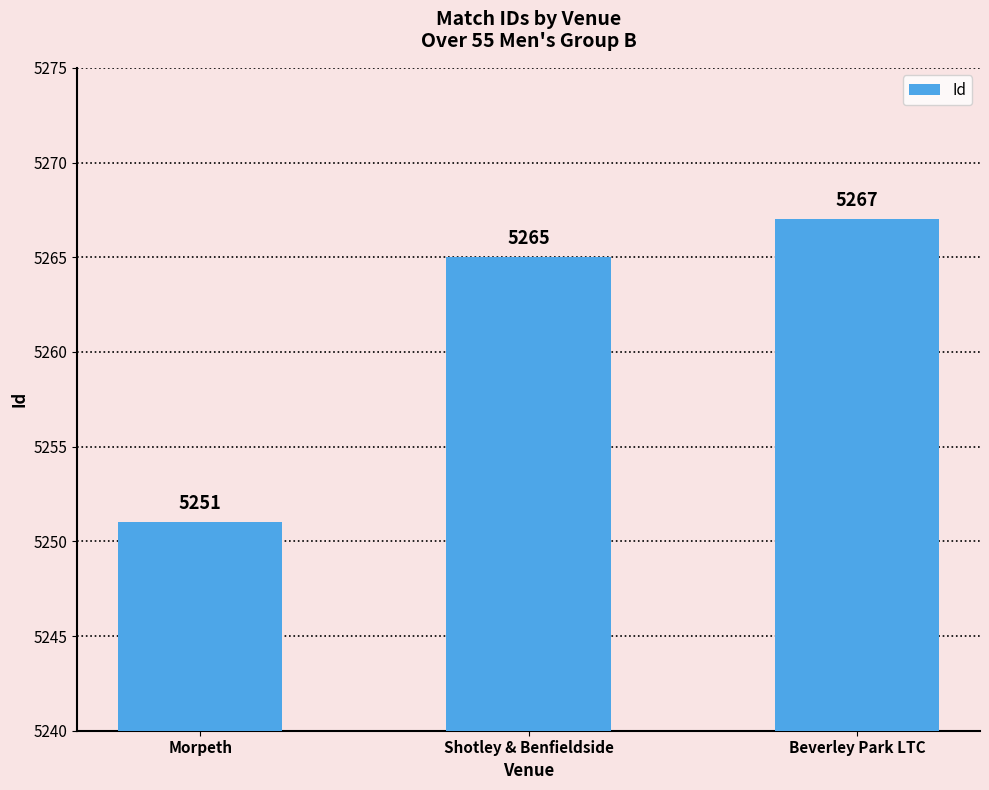

Approximately how many times larger is the value at Beverley Park LTC compared to Shotley & Benfieldside?

1.0